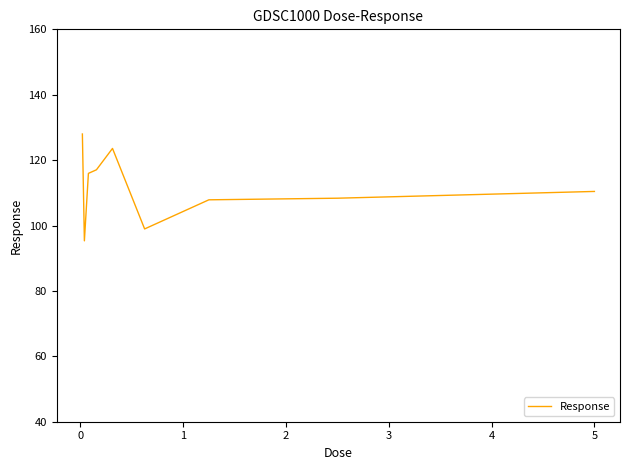

What is the maximum value shown in the chart?

128.0